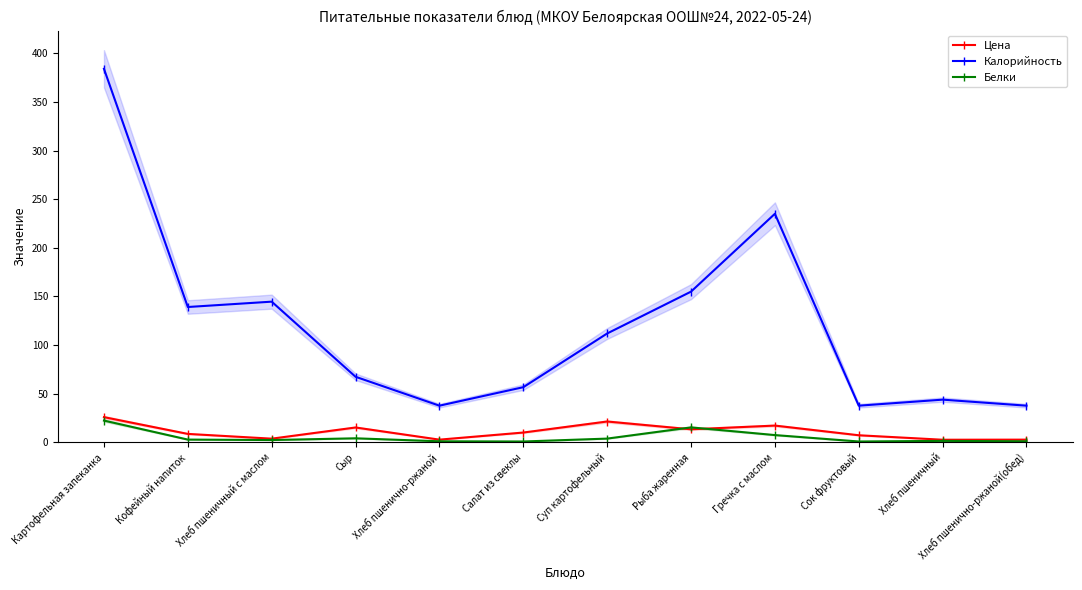

What is the label of the 2nd point from the left?

Кофейный напиток